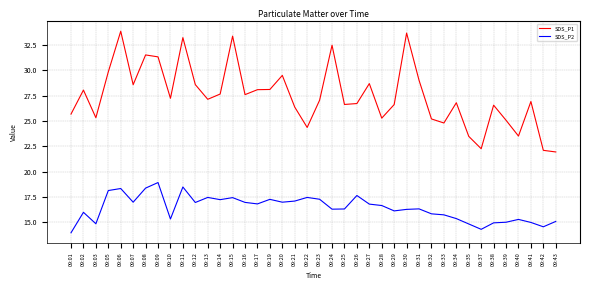

What is the minimum value shown in the chart?

14.0